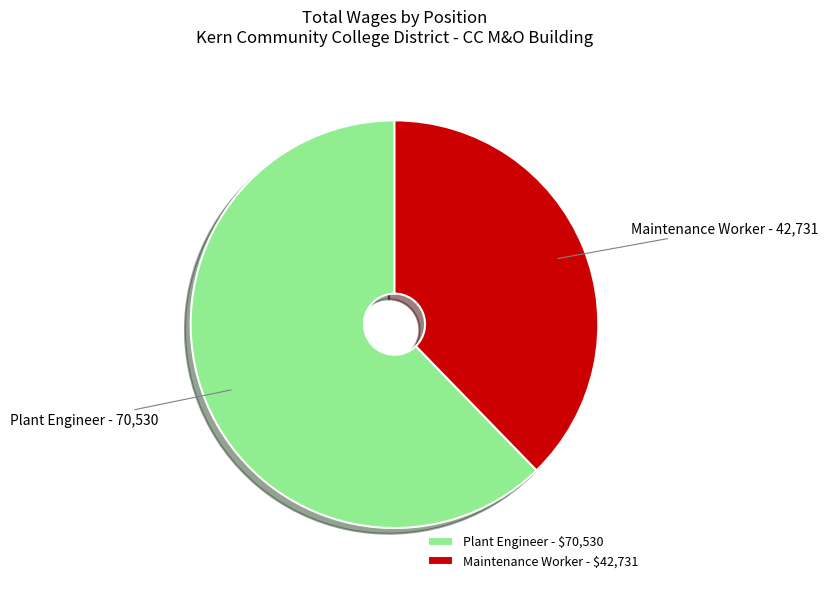

Is it true that Plant Engineer is 62% of the pie?

True